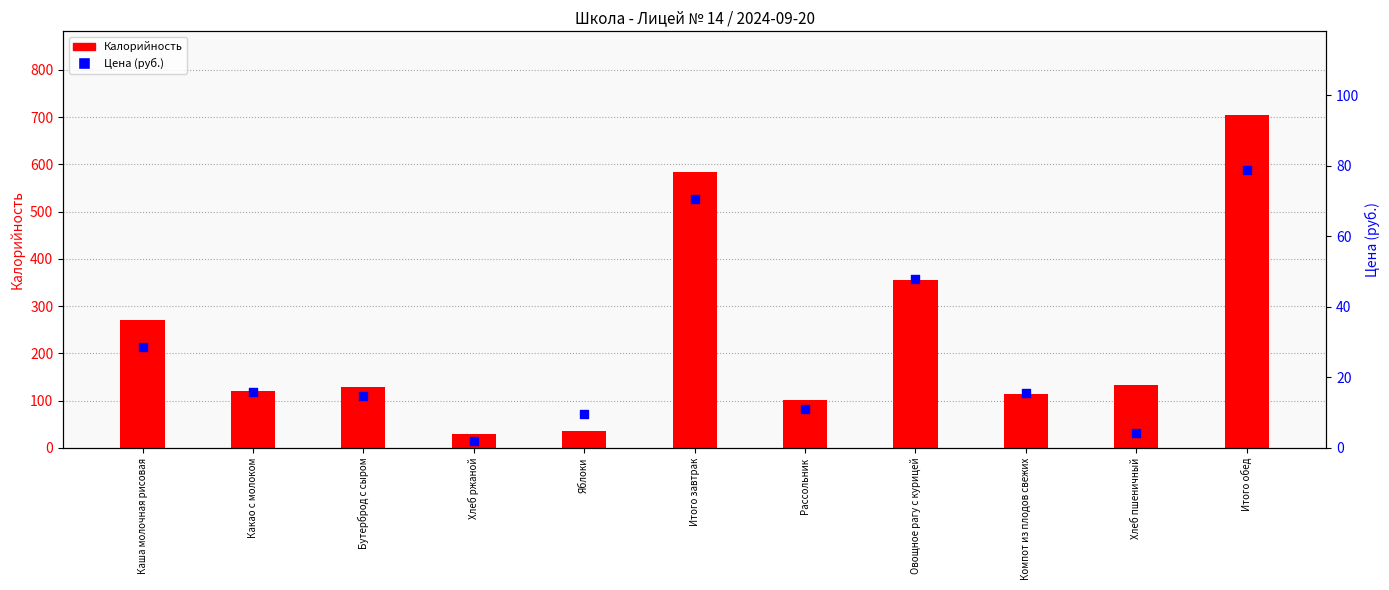

Which series reaches the minimum Y coordinate?

Цена (руб.)